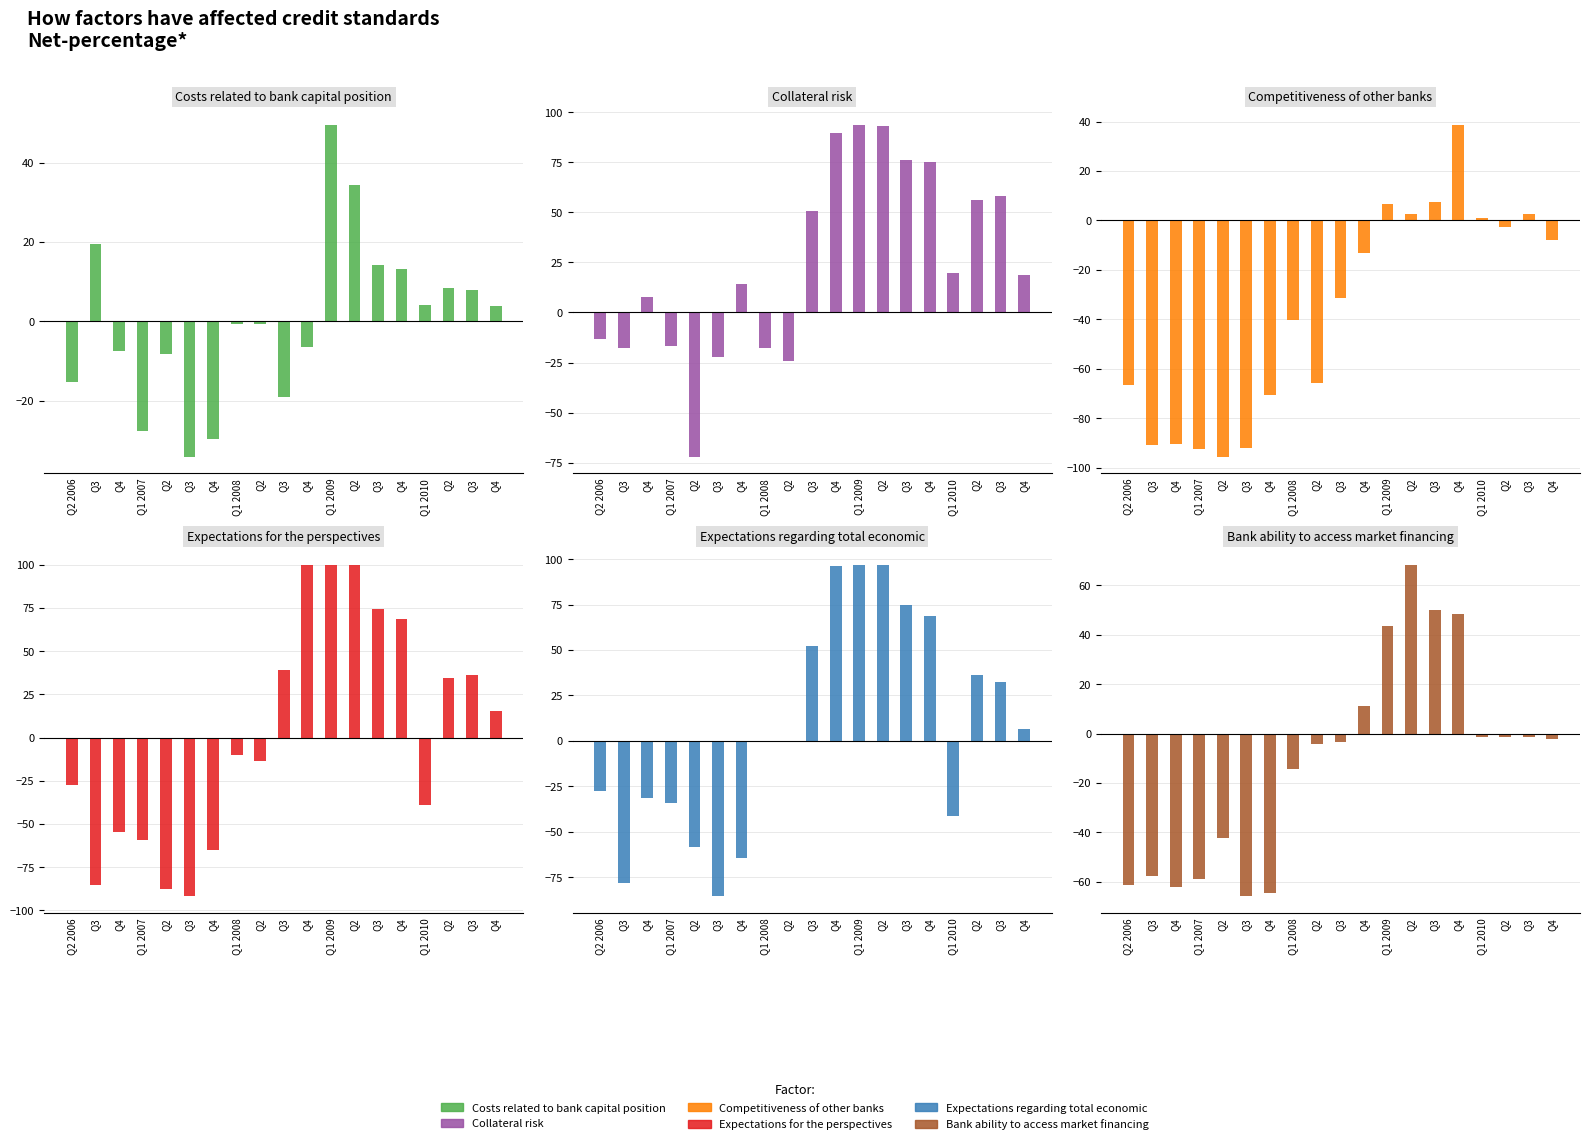

Which series has the largest total across all categories?

Collateral risk